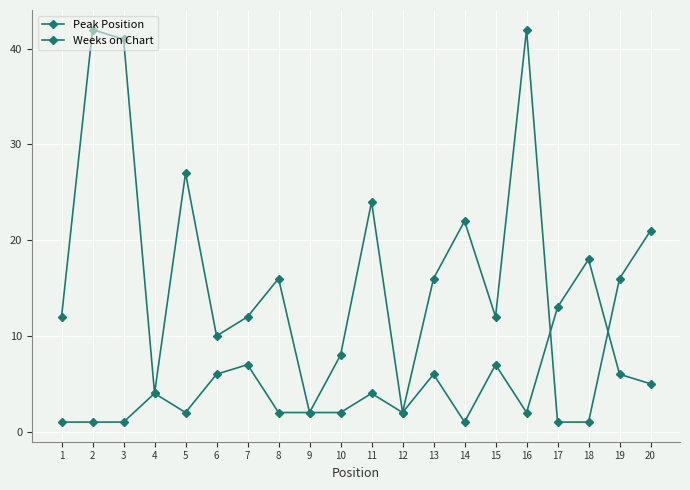

Which series has the largest range (max minus min)?

Weeks on Chart